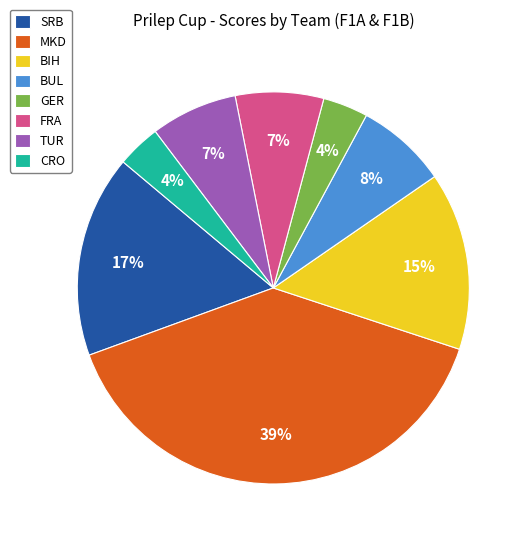

To the nearest percent, what is the combined percentage of MKD and GER?

43%